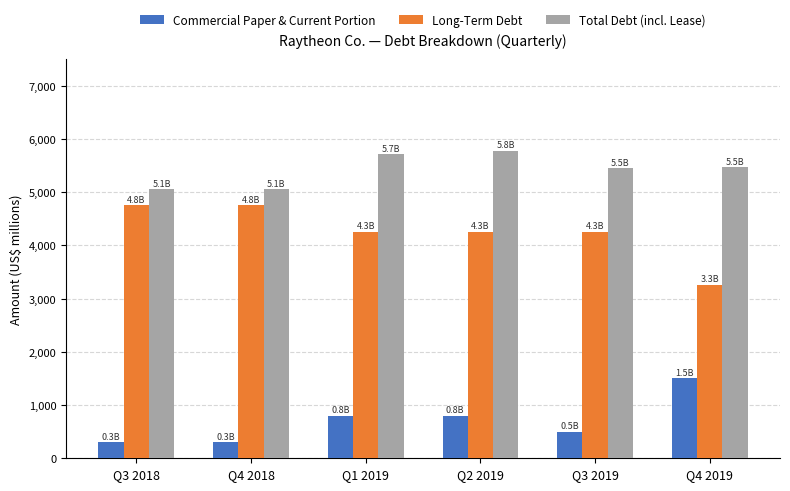

List the series in order of their overall mean, highest first.

Total Debt (incl. Lease), Long-Term Debt, Commercial Paper & Current Portion